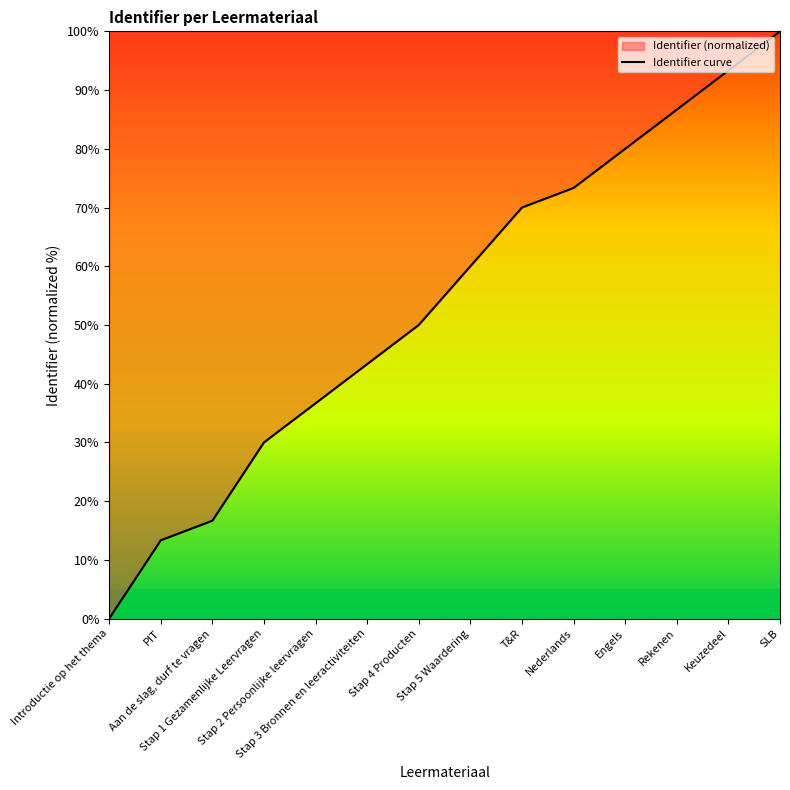

Which label corresponds to the largest value in the chart?

SLB